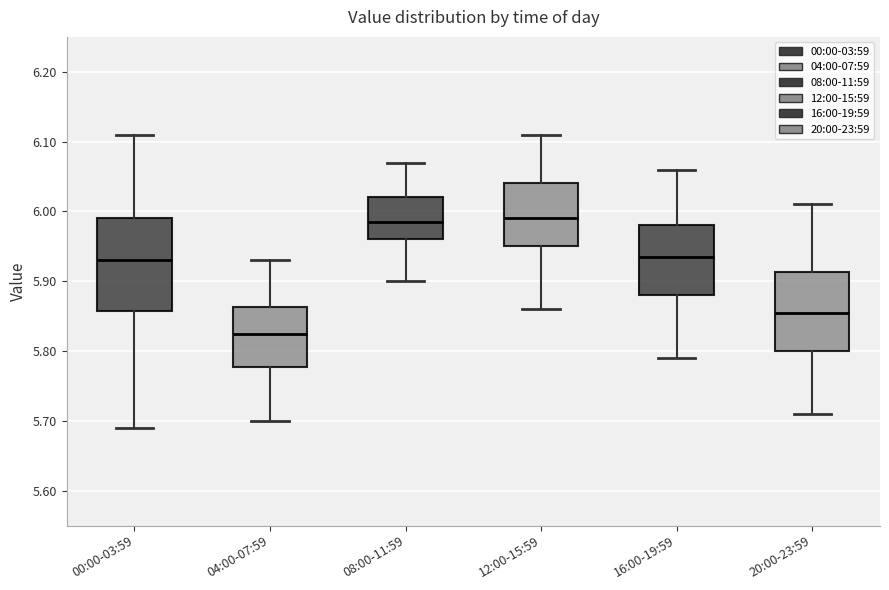

Reading left to right, transcribe this box plot: for each box, give where its median line is, the range the box spans, and where its two whiskers end, as read against the y-axis. The values are not printed on the chart, so give them approximately, as read against the axis.

00:00-03:59: median 5.93, box 5.86 to 5.99, whiskers 5.69 to 6.11
04:00-07:59: median 5.83, box 5.78 to 5.86, whiskers 5.70 to 5.93
08:00-11:59: median 5.99, box 5.96 to 6.02, whiskers 5.90 to 6.07
12:00-15:59: median 5.99, box 5.95 to 6.04, whiskers 5.86 to 6.11
16:00-19:59: median 5.94, box 5.88 to 5.98, whiskers 5.79 to 6.06
20:00-23:59: median 5.86, box 5.80 to 5.91, whiskers 5.71 to 6.01